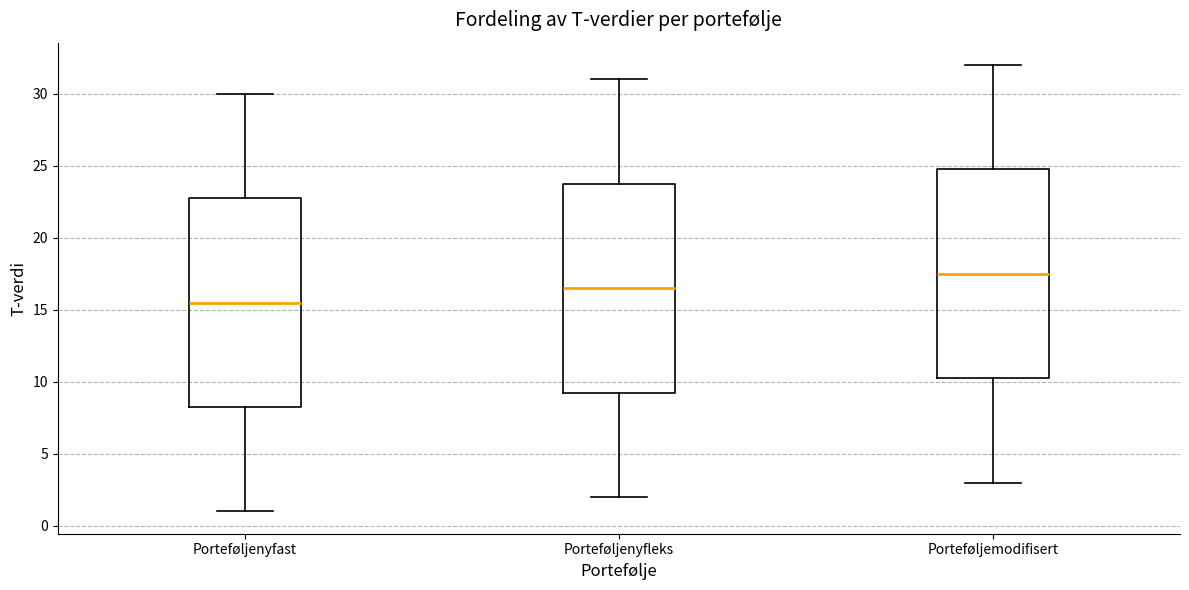

Reading left to right, read every box against the y-axis: the position of its median line, the range the box covers, and the ends of its whiskers. The values are not printed on the chart, so give them approximately, as read against the axis.

Porteføljenyfast: median 15.5, box 8.5 to 23.0, whiskers 1.0 to 30.0
Porteføljenyfleks: median 16.5, box 9.5 to 24.0, whiskers 2.0 to 31.0
Porteføljemodifisert: median 17.5, box 10.5 to 25.0, whiskers 3.0 to 32.0